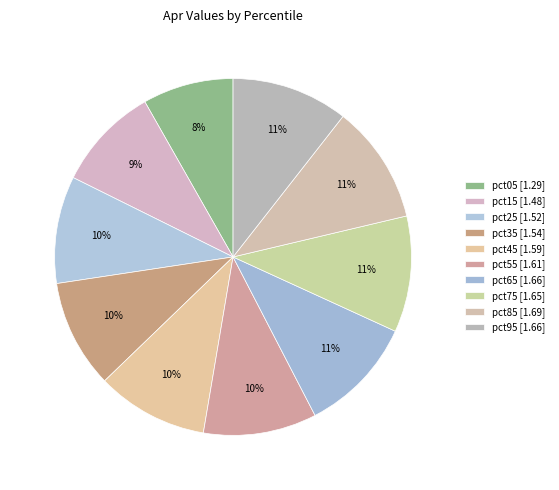

Does pct35 represent more than half of the total?

No